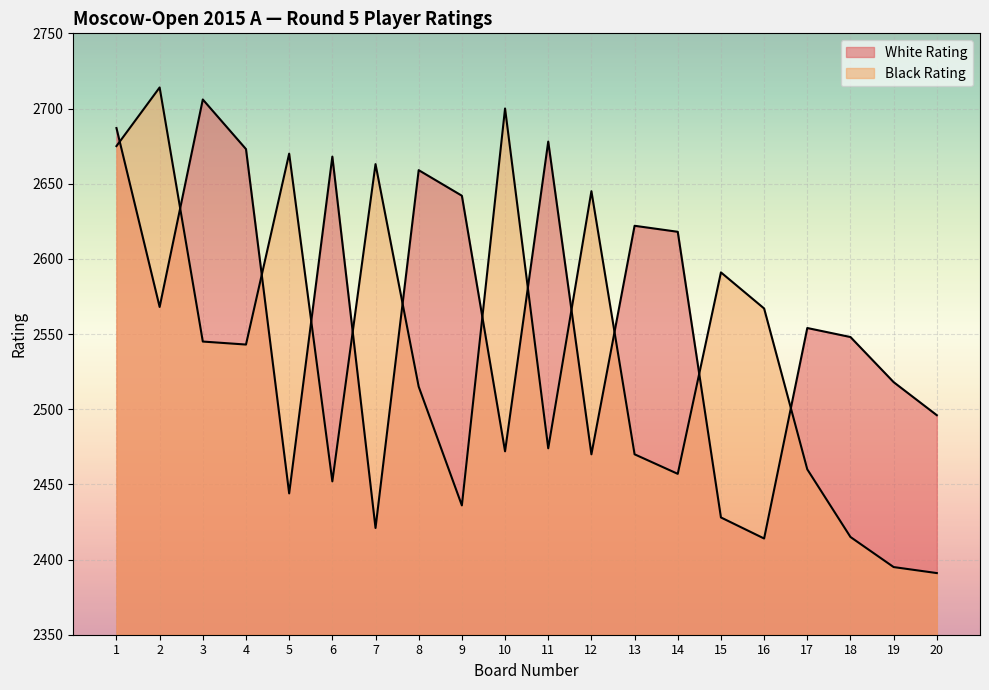

Where do White Rating and Black Rating first cross each other?

1 and 2